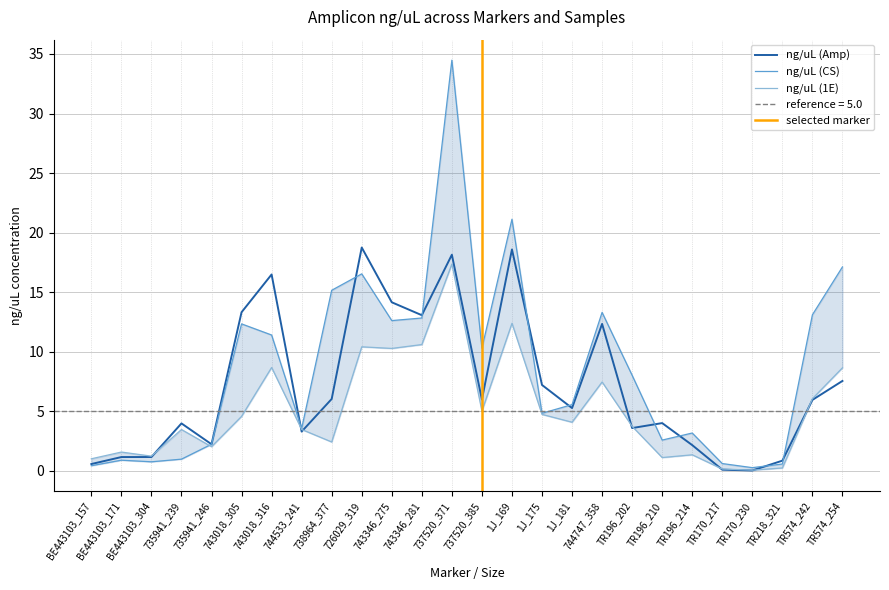

Reading left to right, list all the values displayed in this chart.

ng/uL (CS): BE443103_157=0.4	BE443103_171=0.9	BE443103_304=0.8	735941_239=1.0	735941_246=2.2	743018_305=12.3	743018_316=11.4	744533_241=3.6	738964_377=15.2	726029_319=16.5	743346_275=12.6	743346_281=12.8	737520_371=34.5	737520_385=10.3	1J_169=21.1	1J_175=4.8	1J_181=5.6	744747_358=13.3	TR196_202=8.0	TR196_210=2.6	TR196_214=3.2	TR170_217=0.6	TR170_230=0.3	TR218_321=0.6	TR574_242=13.1	TR574_254=17.1
ng/uL (1E): BE443103_157=1.0	BE443103_171=1.6	BE443103_304=1.2	735941_239=3.5	735941_246=2.0	743018_305=4.6	743018_316=8.7	744533_241=3.5	738964_377=2.4	726029_319=10.4	743346_275=10.3	743346_281=10.6	737520_371=17.4	737520_385=5.0	1J_169=12.4	1J_175=4.7	1J_181=4.1	744747_358=7.5	TR196_202=3.7	TR196_210=1.1	TR196_214=1.4	TR170_217=0.2	TR170_230=0.1	TR218_321=0.2	TR574_242=6.1	TR574_254=8.7
ng/uL (Amp): BE443103_157=0.6	BE443103_171=1.2	BE443103_304=1.2	735941_239=4.0	735941_246=2.2	743018_305=13.3	743018_316=16.5	744533_241=3.3	738964_377=6.0	726029_319=18.8	743346_275=14.2	743346_281=13.1	737520_371=18.1	737520_385=6.0	1J_169=18.6	1J_175=7.2	1J_181=5.3	744747_358=12.3	TR196_202=3.6	TR196_210=4.0	TR196_214=2.2	TR170_217=0.1	TR170_230=0.0	TR218_321=0.9	TR574_242=6.0	TR574_254=7.6